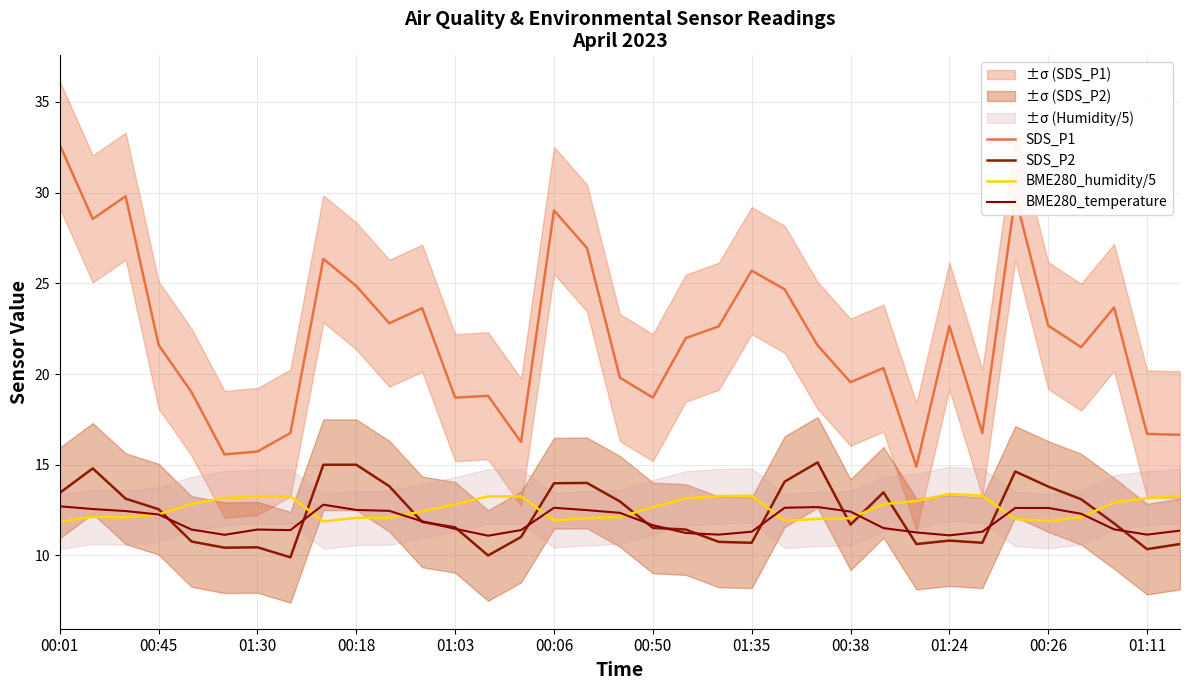

At which label does SDS_P1 reach its peak?

00:01